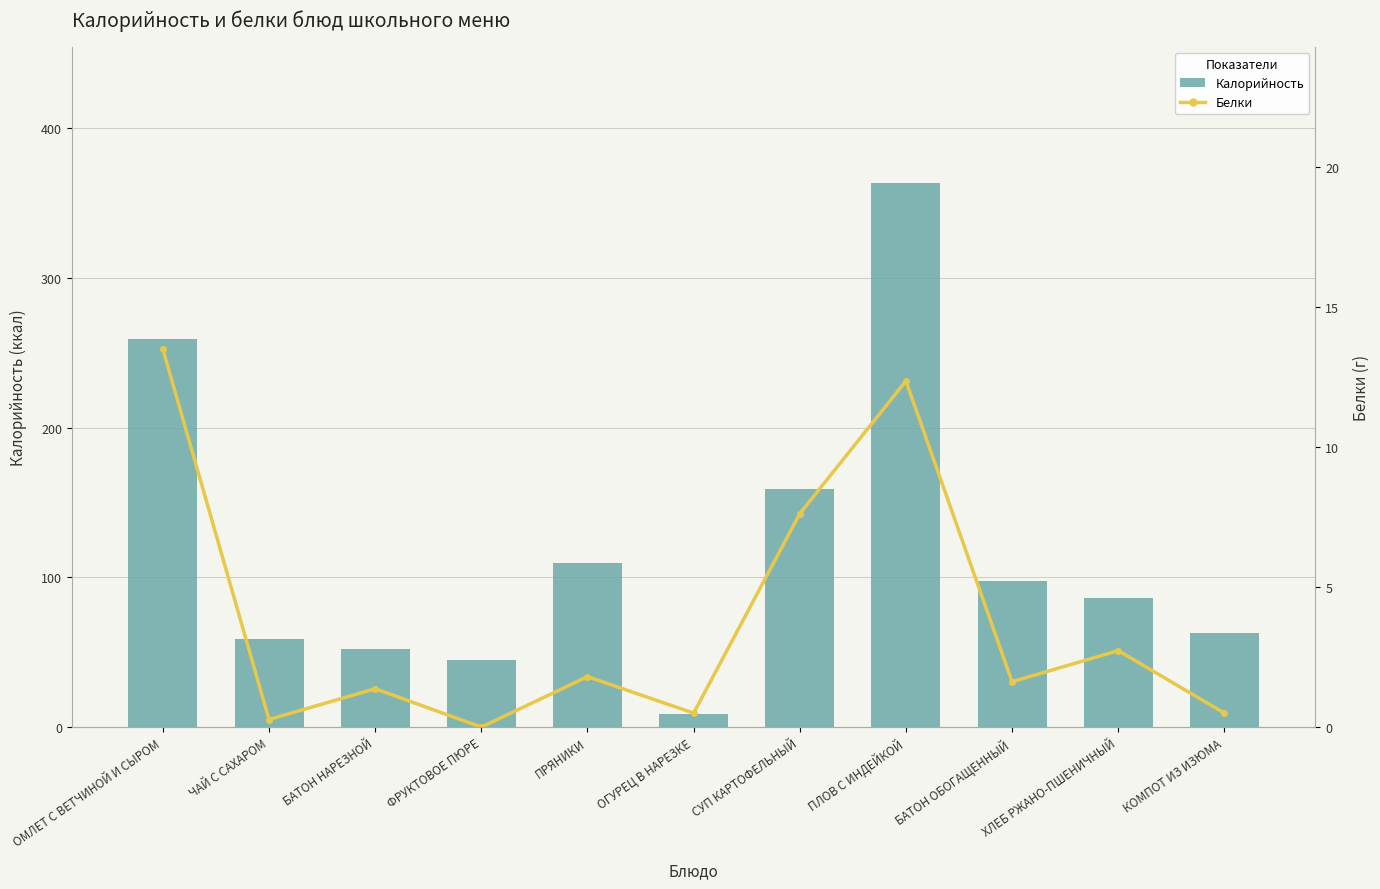

How many data points in Калорийность are above 86?

6